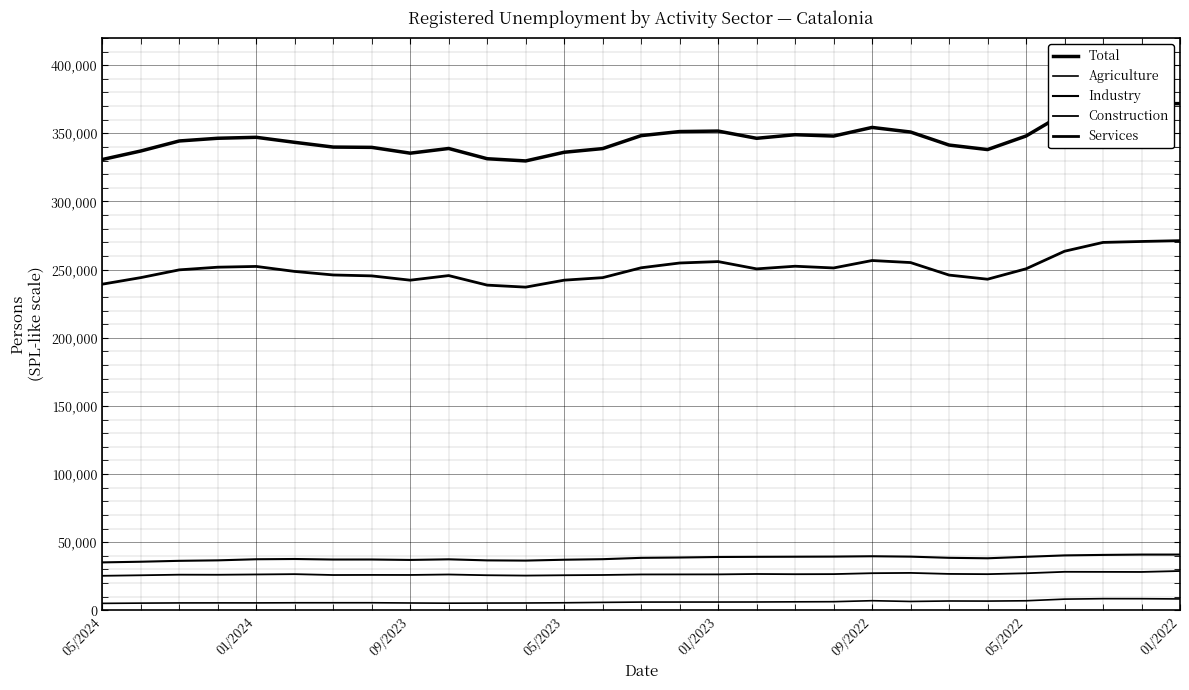

True or false: Construction has more than 2 points higher than both neighbors.

True